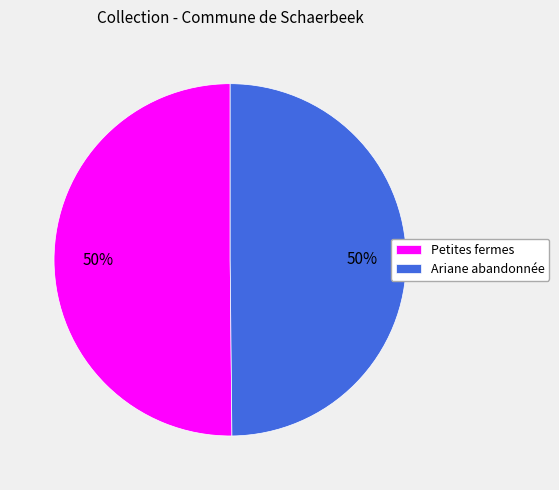

To the nearest percent, what percentage of the pie is Petites fermes?

50%